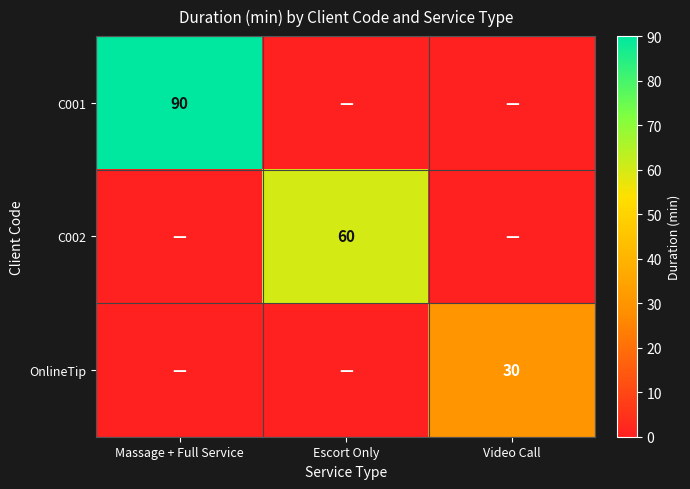

True or false: C001 has a value of 38 at Massage + Full Service.

False